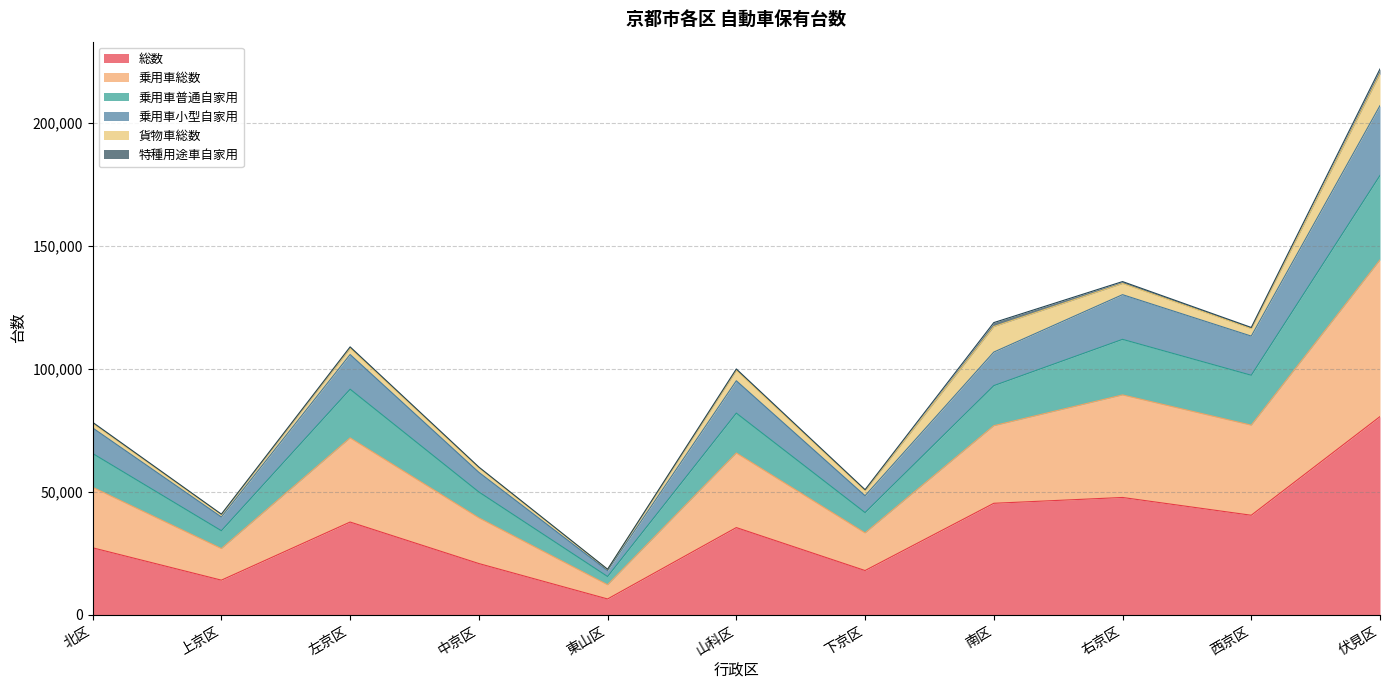

Which category has the highest value across all series?

伏見区